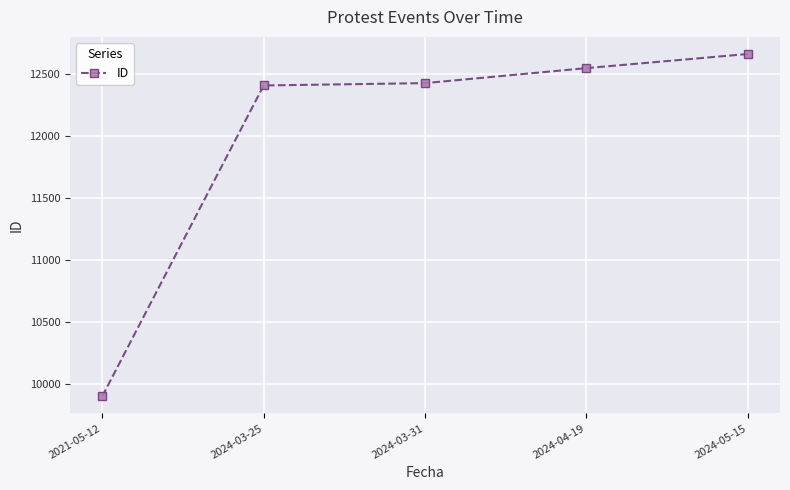

What is the sum of all values?

59960